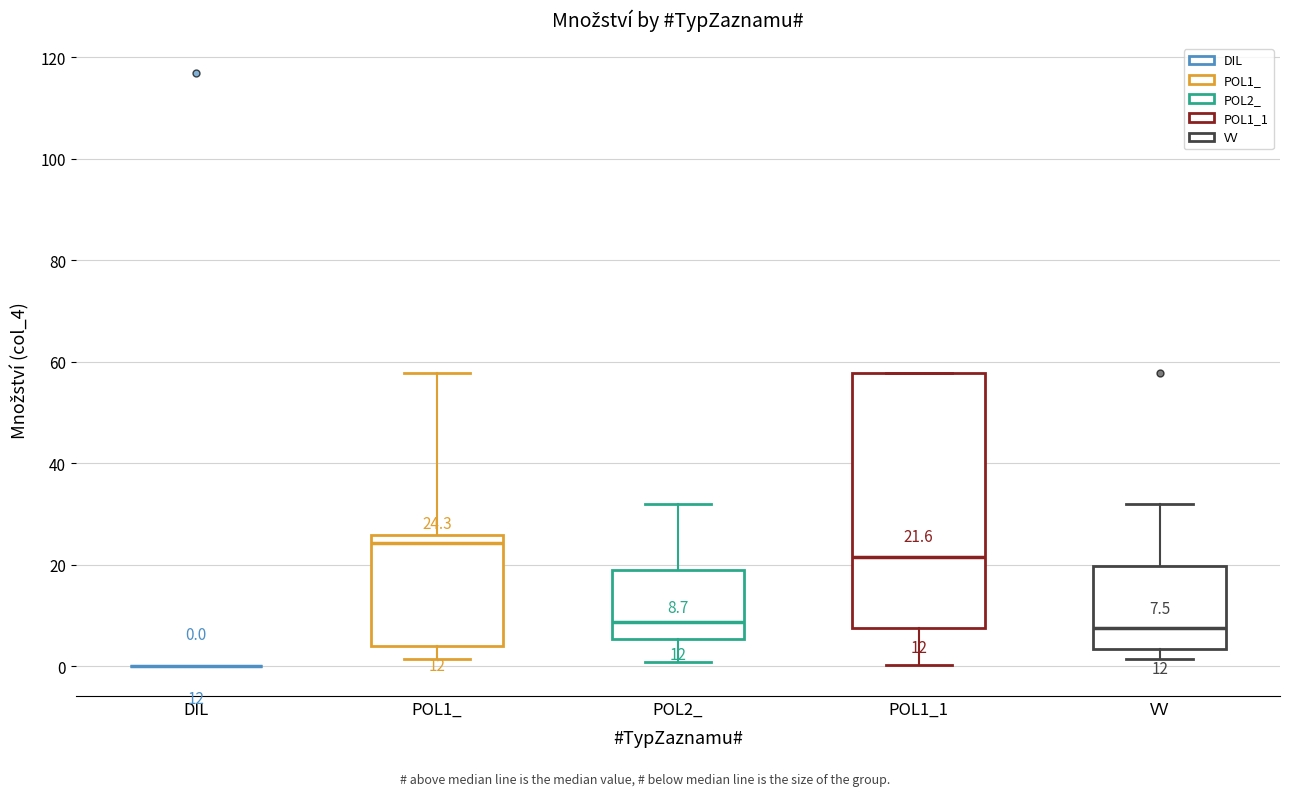

Comparing the boxes themselves (not the whiskers), which one is the tallest?

POL1_1